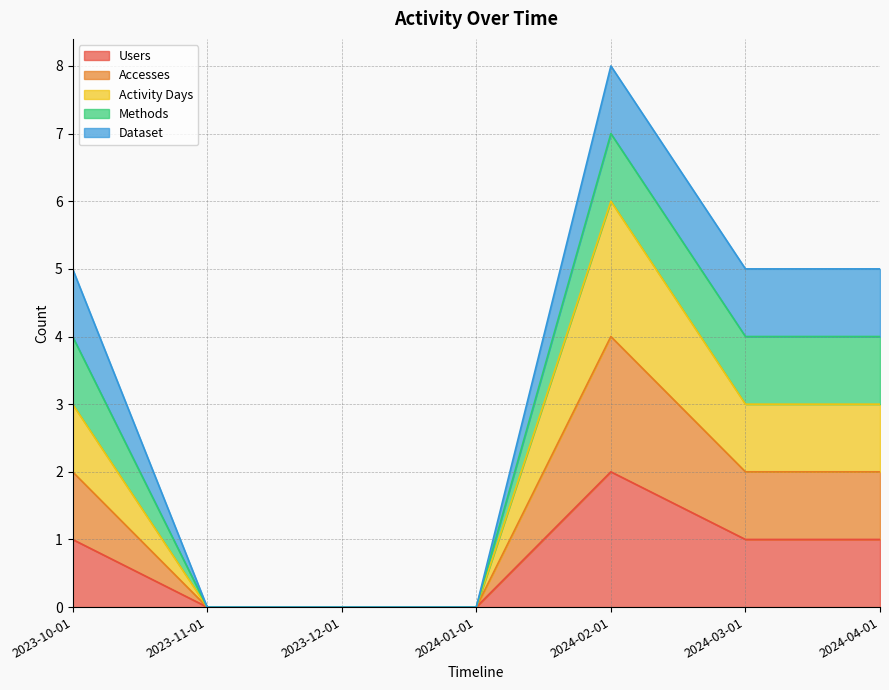

The Users series shows 2 at 2024-02-01. True or false?

True